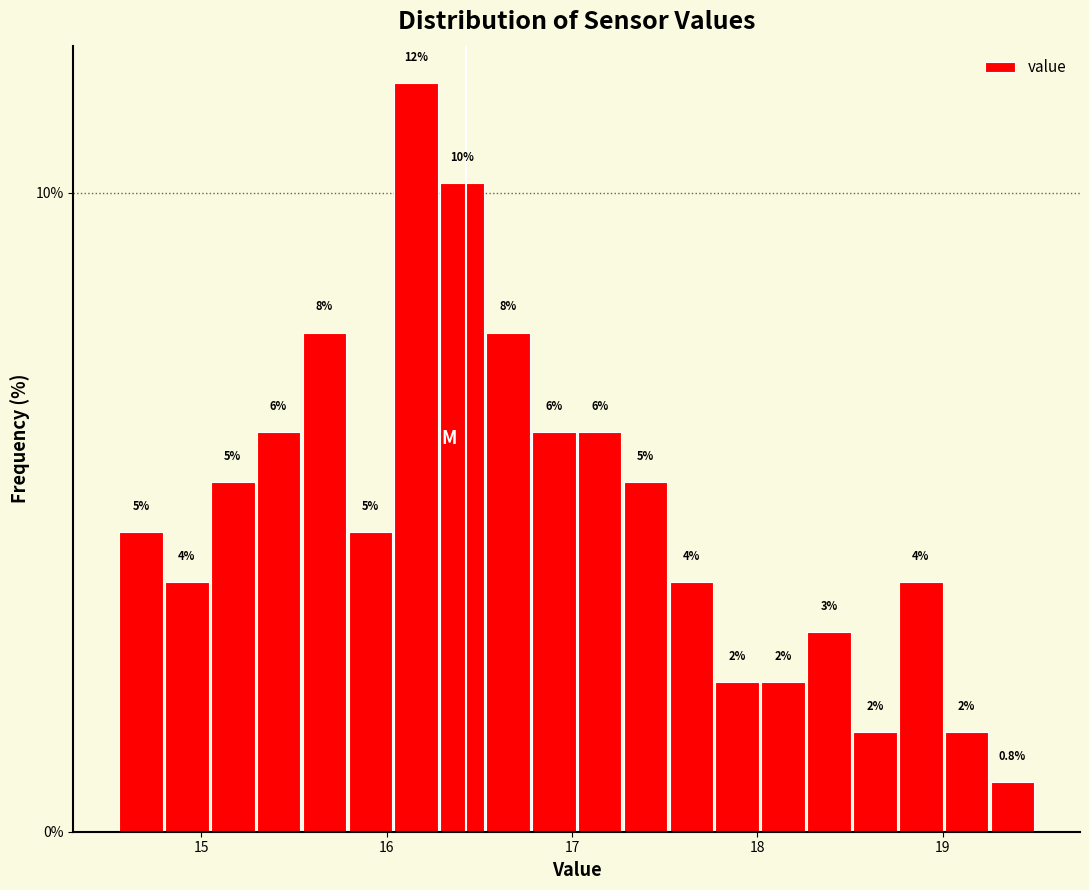

Around what value on the x-axis is the tallest bar? Give the approximate position of its centre, as read against the axis.

16.2